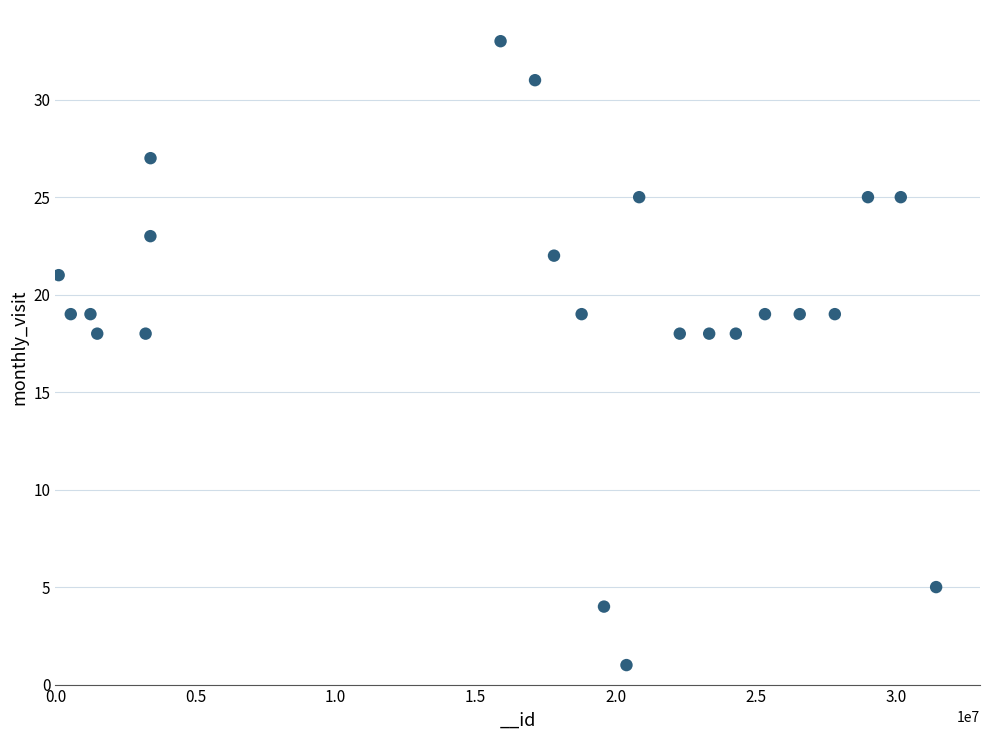

What is the range of Y values (max minus min)?

32